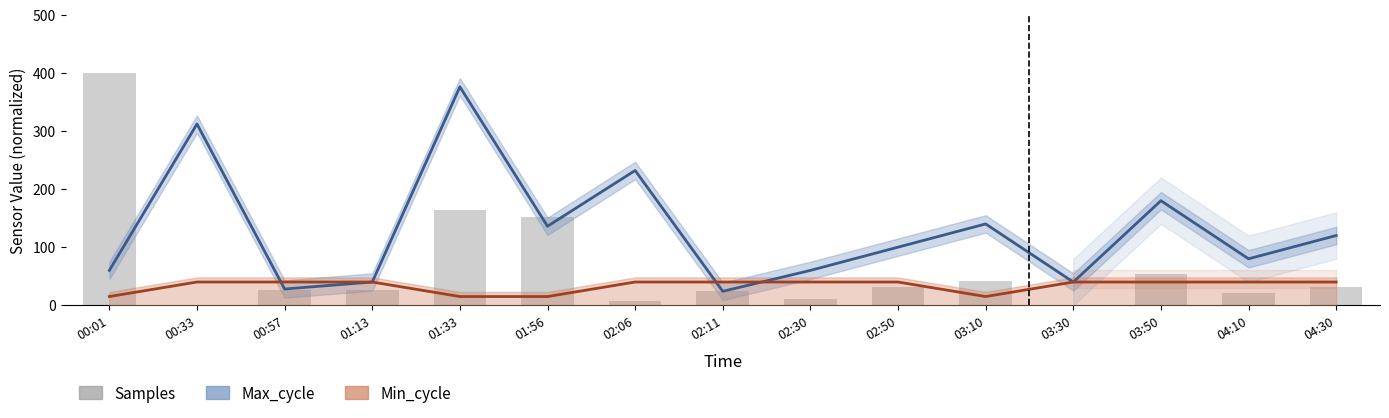

How many bars are there in total?

15